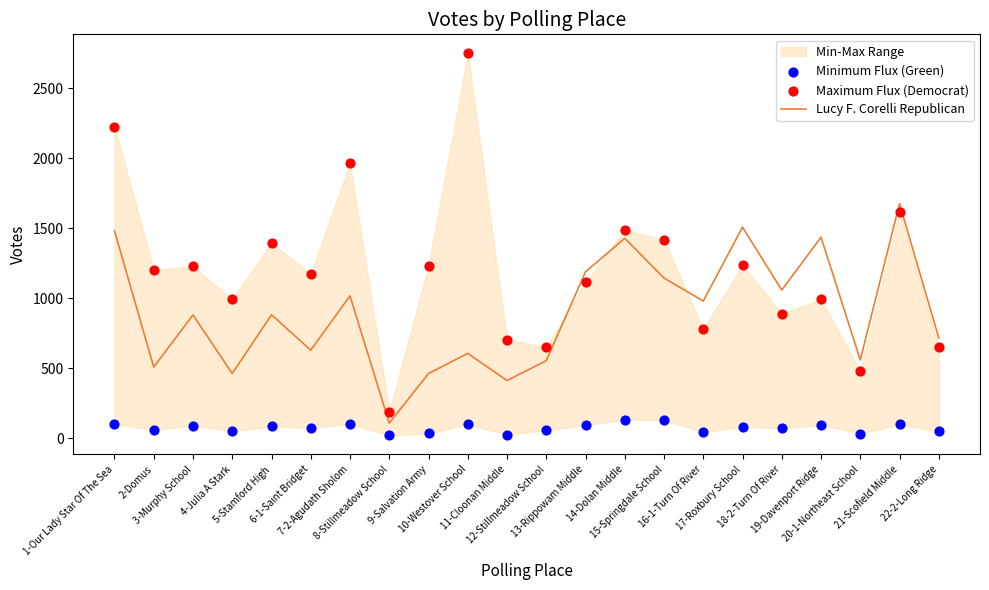

What is the total value across all series at 2-Domus?

1768